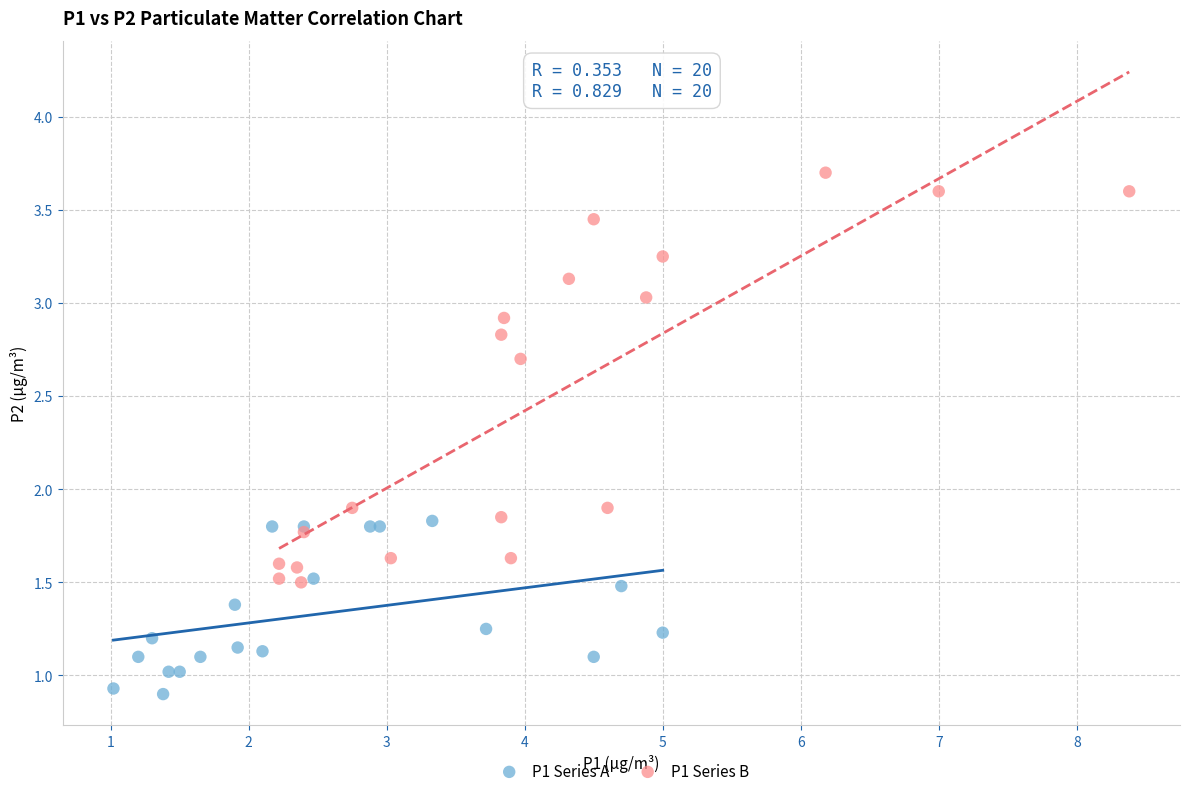

What are all the series names shown in the legend?

P1 Series A, P1 Series B